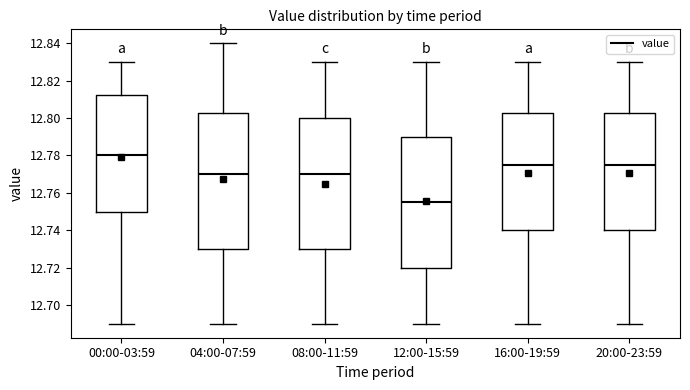

Reading left to right, read every box against the y-axis: the position of its median line, the range the box covers, and the ends of its whiskers. The values are not printed on the chart, so give them approximately, as read against the axis.

00:00-03:59: median 12.780, box 12.750 to 12.812, whiskers 12.690 to 12.830
04:00-07:59: median 12.770, box 12.730 to 12.802, whiskers 12.690 to 12.840
08:00-11:59: median 12.770, box 12.730 to 12.800, whiskers 12.690 to 12.830
12:00-15:59: median 12.756, box 12.720 to 12.790, whiskers 12.690 to 12.830
16:00-19:59: median 12.776, box 12.740 to 12.802, whiskers 12.690 to 12.830
20:00-23:59: median 12.776, box 12.740 to 12.802, whiskers 12.690 to 12.830